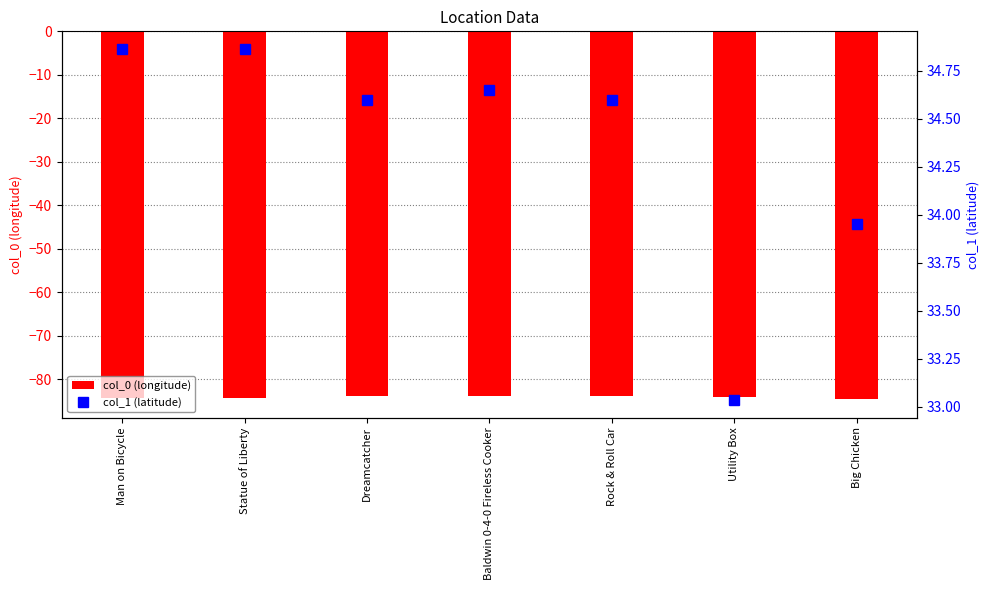

How many values in the col_1 (latitude) series are below 34?

2